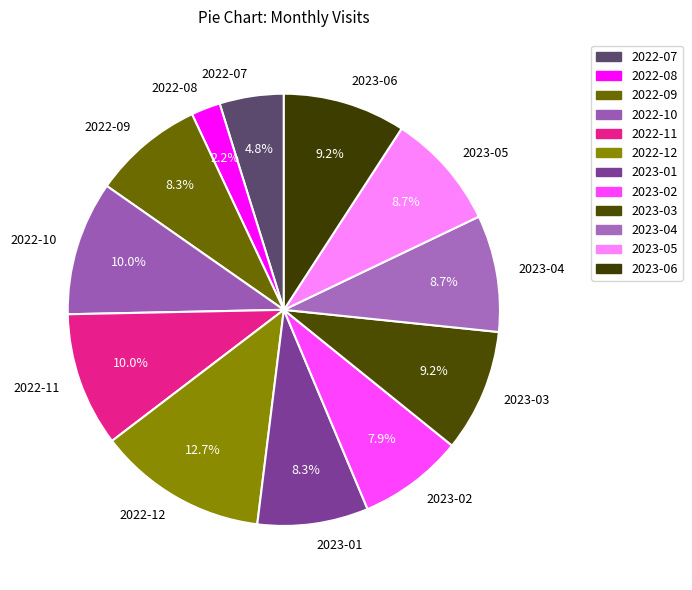

Combined, do 2022-07 and 2022-08 account for over 50%?

No